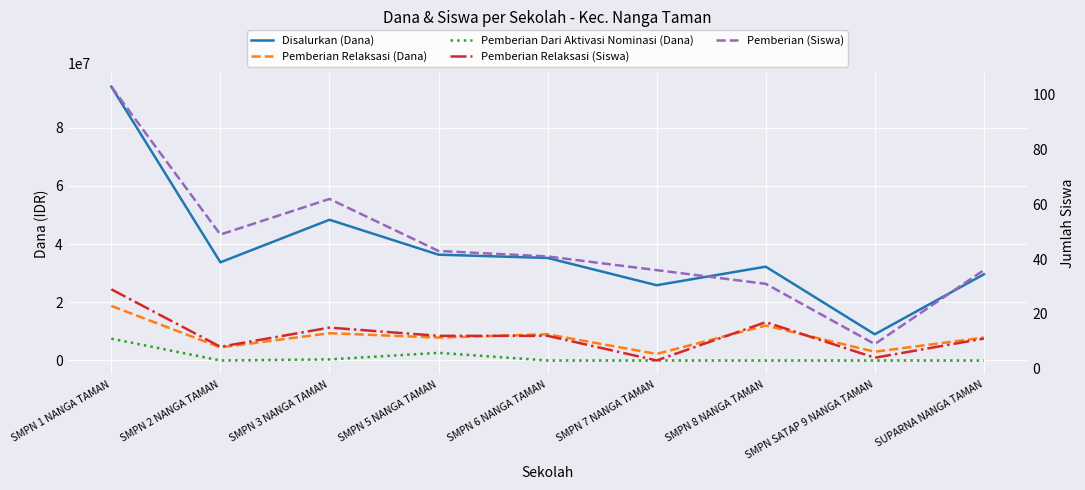

Is this an area chart (filled region under the line)?

No